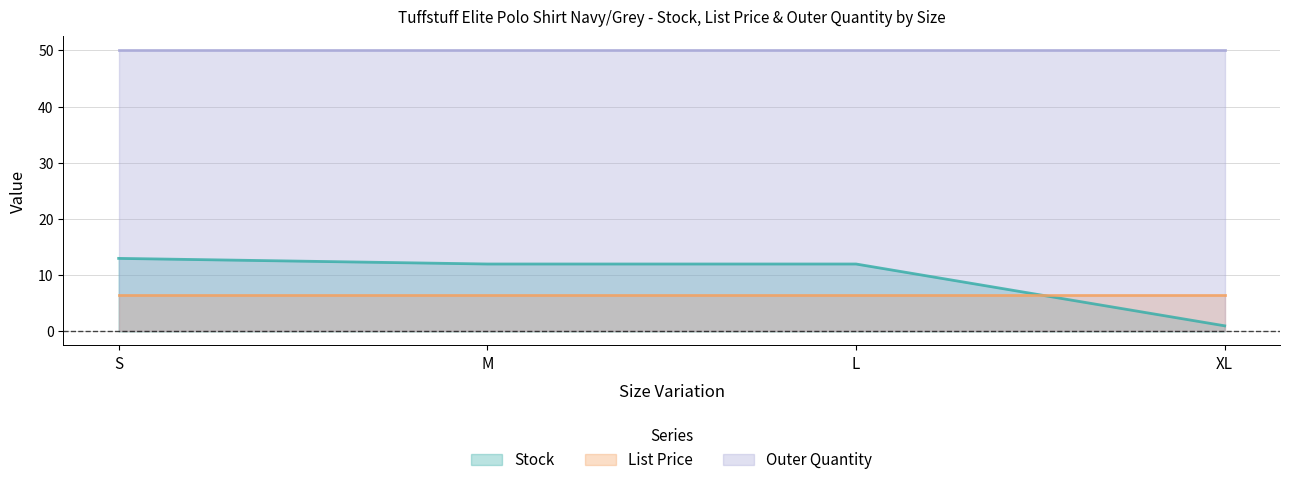

Which series has the largest total across all categories?

Outer Quantity